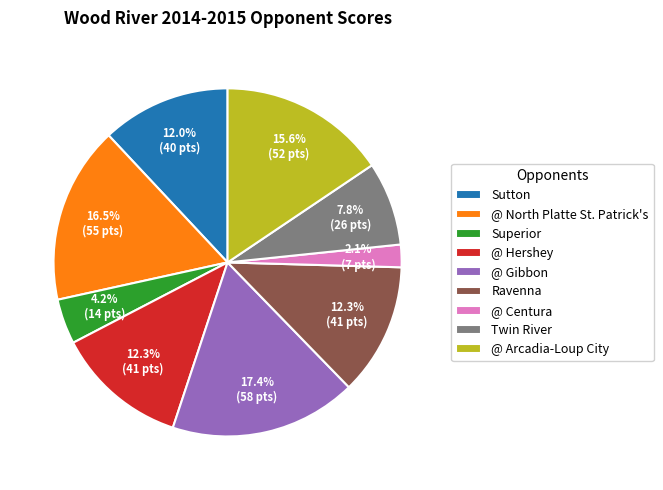

Is there a majority slice in this chart?

No